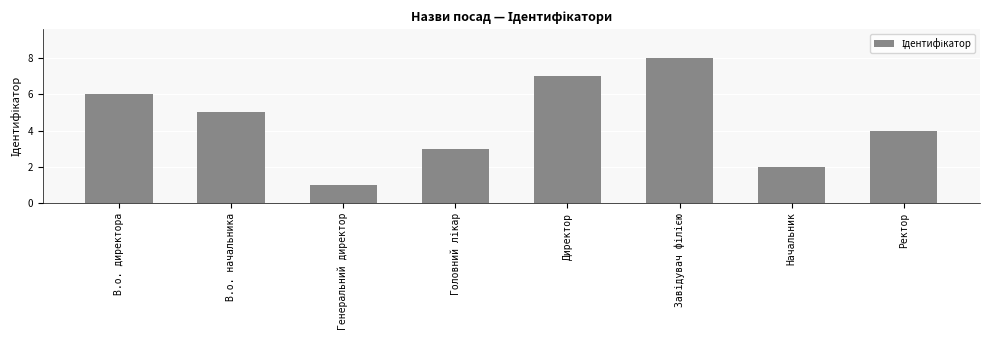

The chart shows a value of 5 at В.о. начальника. True or false?

True